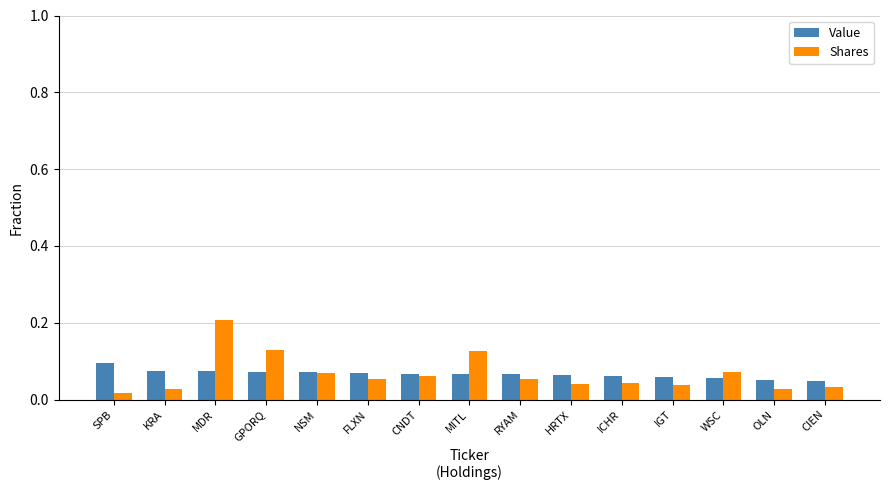

Which series changed the most between KRA and CNDT?

Shares